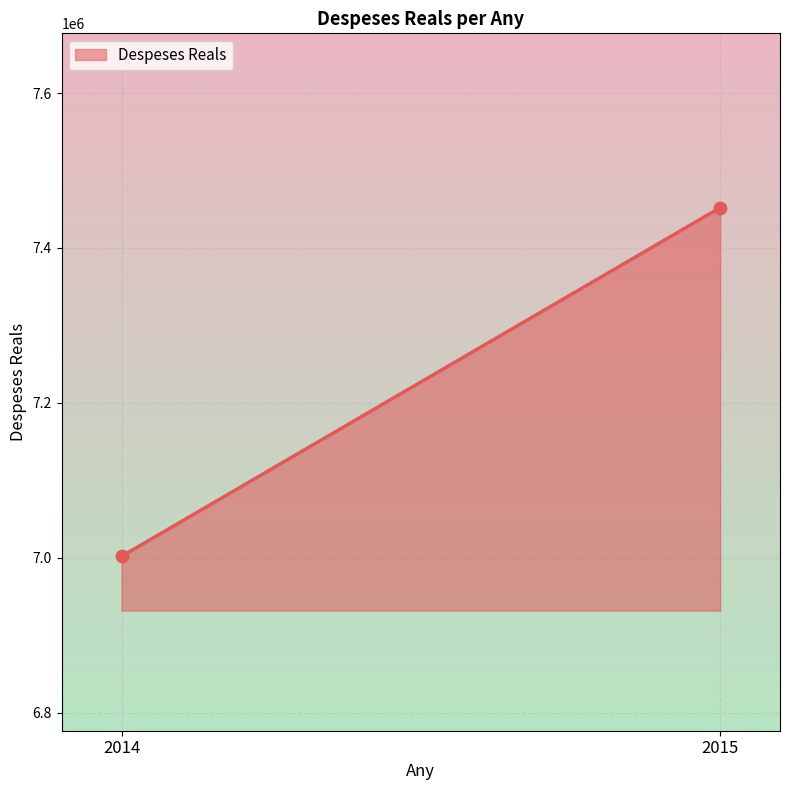

What is the range of Y values (max minus min)?

450346.9